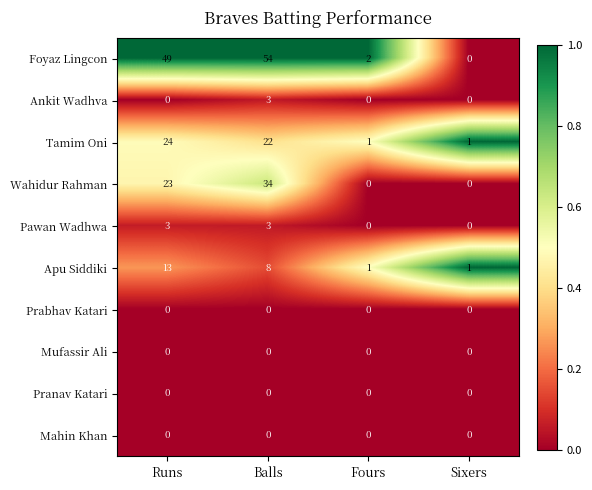

What is the difference between the highest and lowest values at Balls?

54